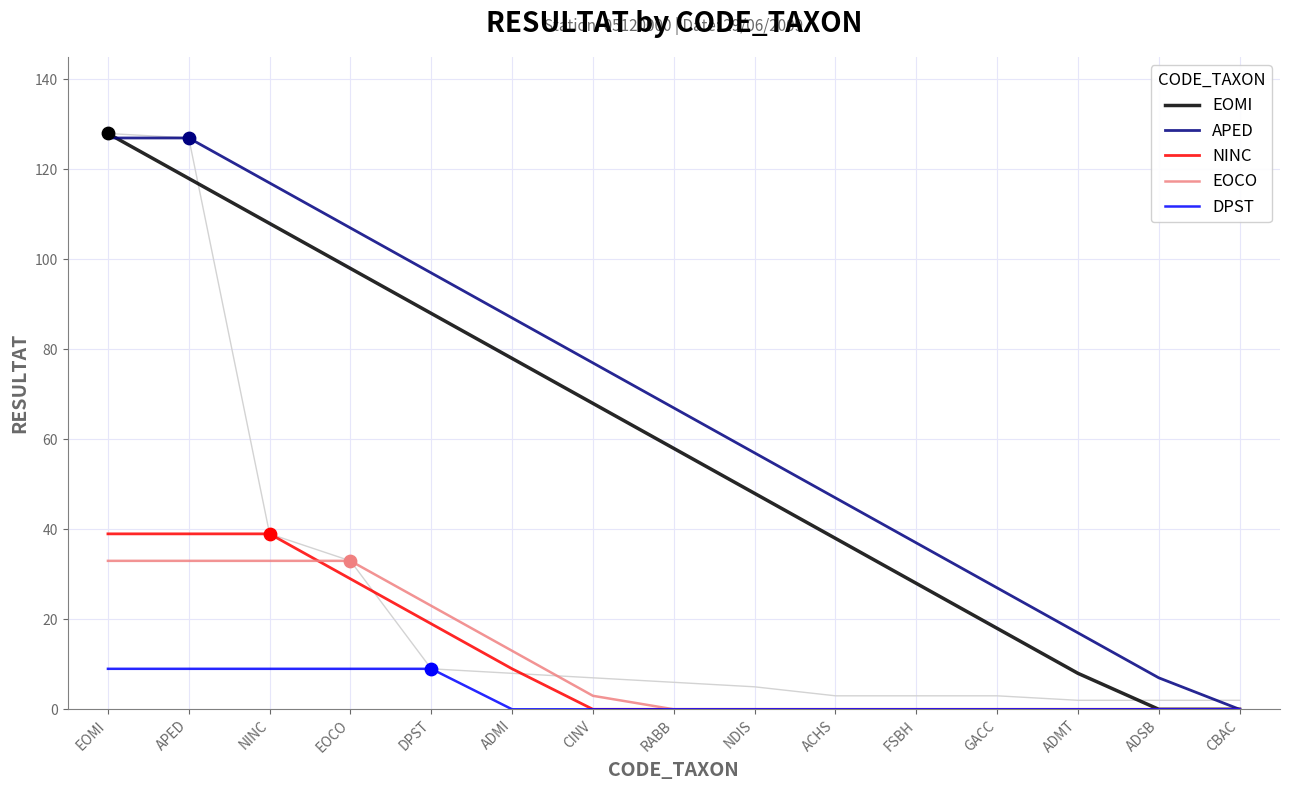

Which series has the largest Y range (max minus min)?

EOMI